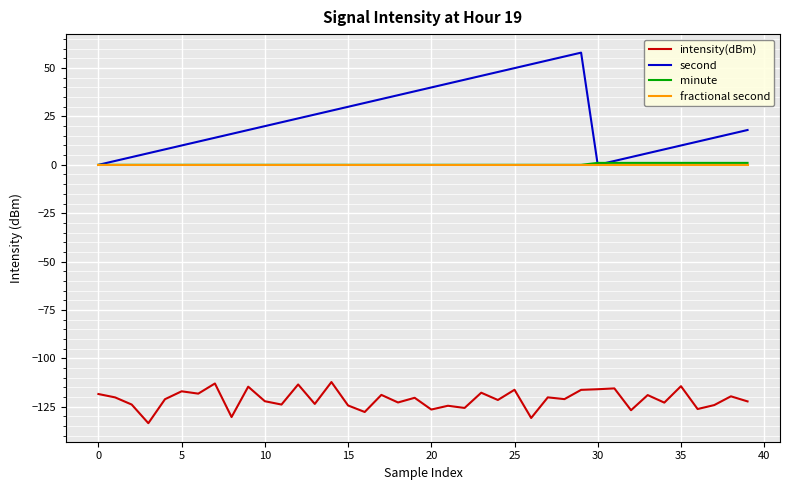

Which series has the largest range (max minus min)?

second